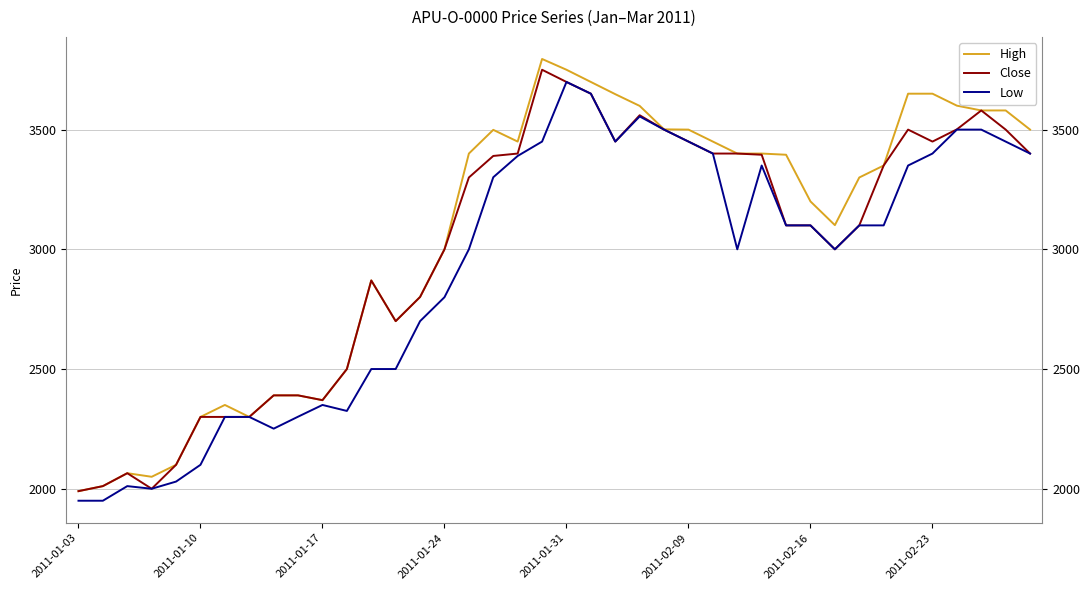

Which series changed the most between 21 and 25?

Close